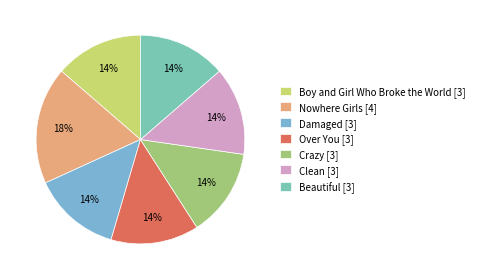

What portion of the pie excludes Beautiful?

86.4%